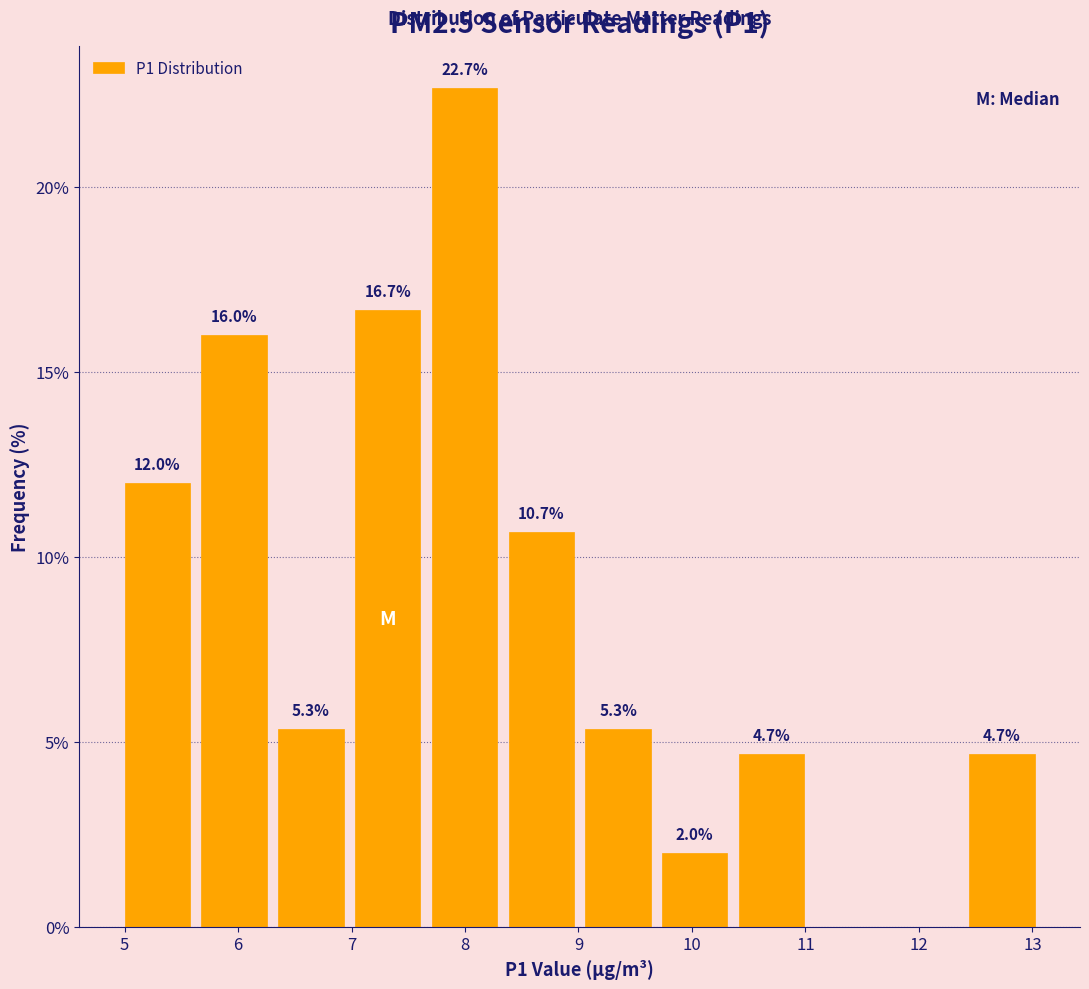

Which range on the x-axis has the tallest bar?

7.7 to 8.3